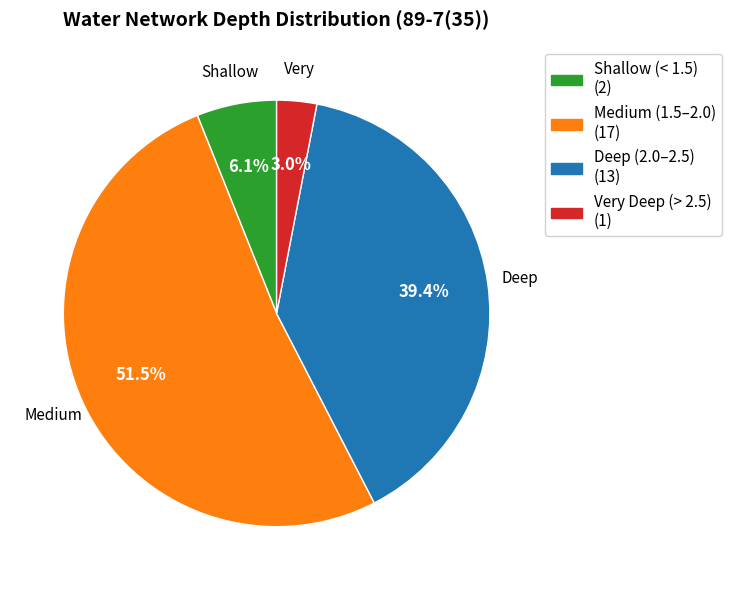

Does any single category account for the majority?

Yes